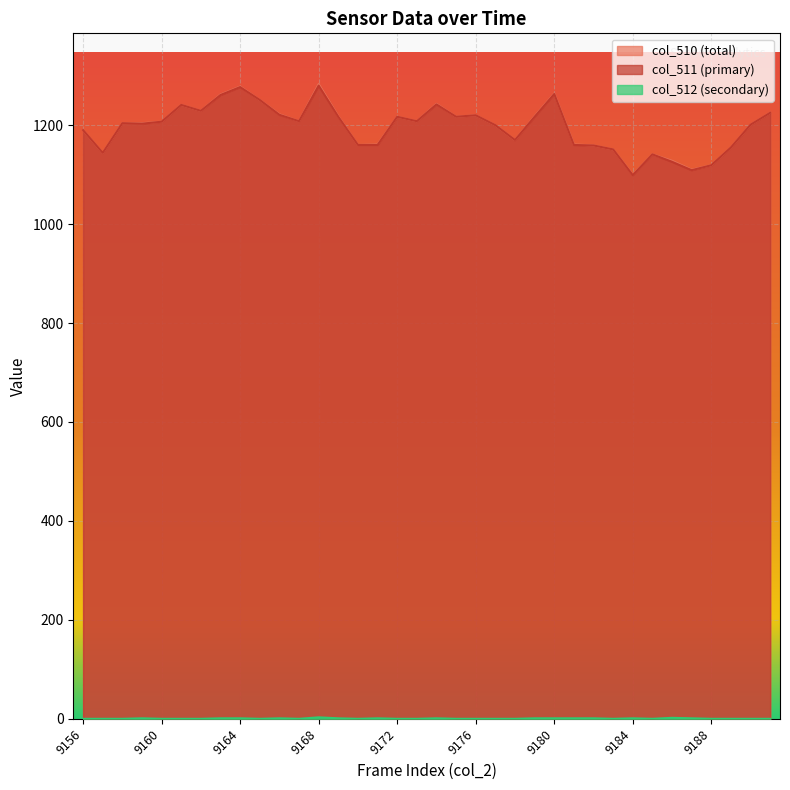

In col_510, how many points are lower than both neighbors (excluding endpoints)?

9